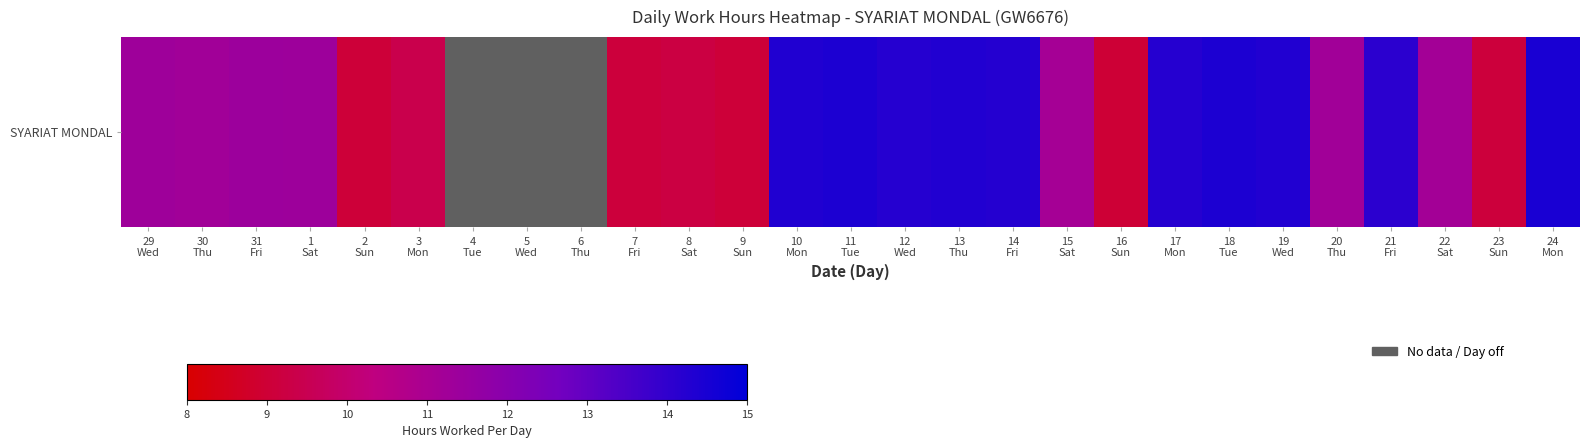

Which has a higher value, 13
Thu or 8
Sat?

13
Thu